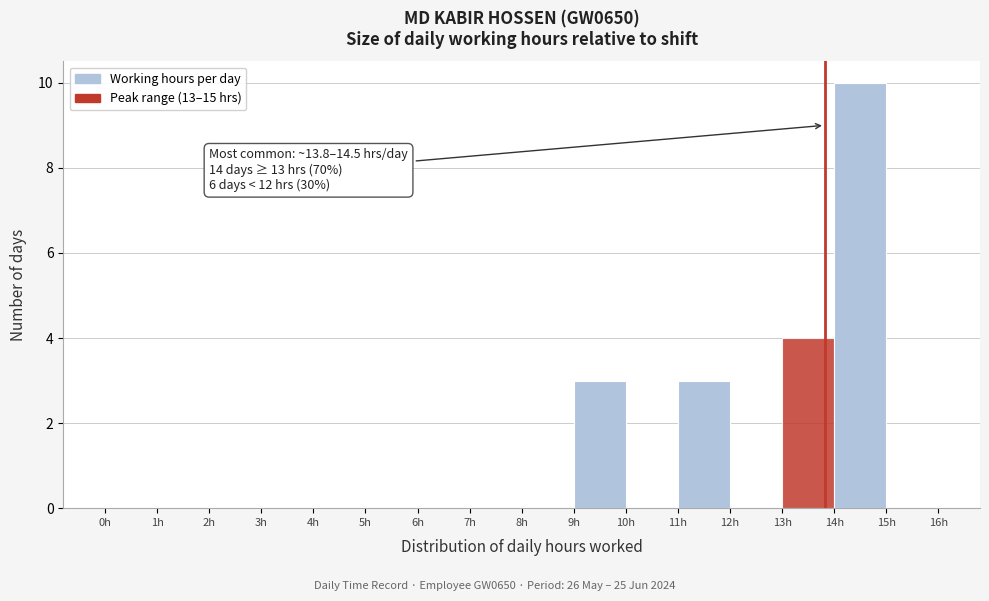

Over which range of the x-axis is the bar tallest?

14 to 15